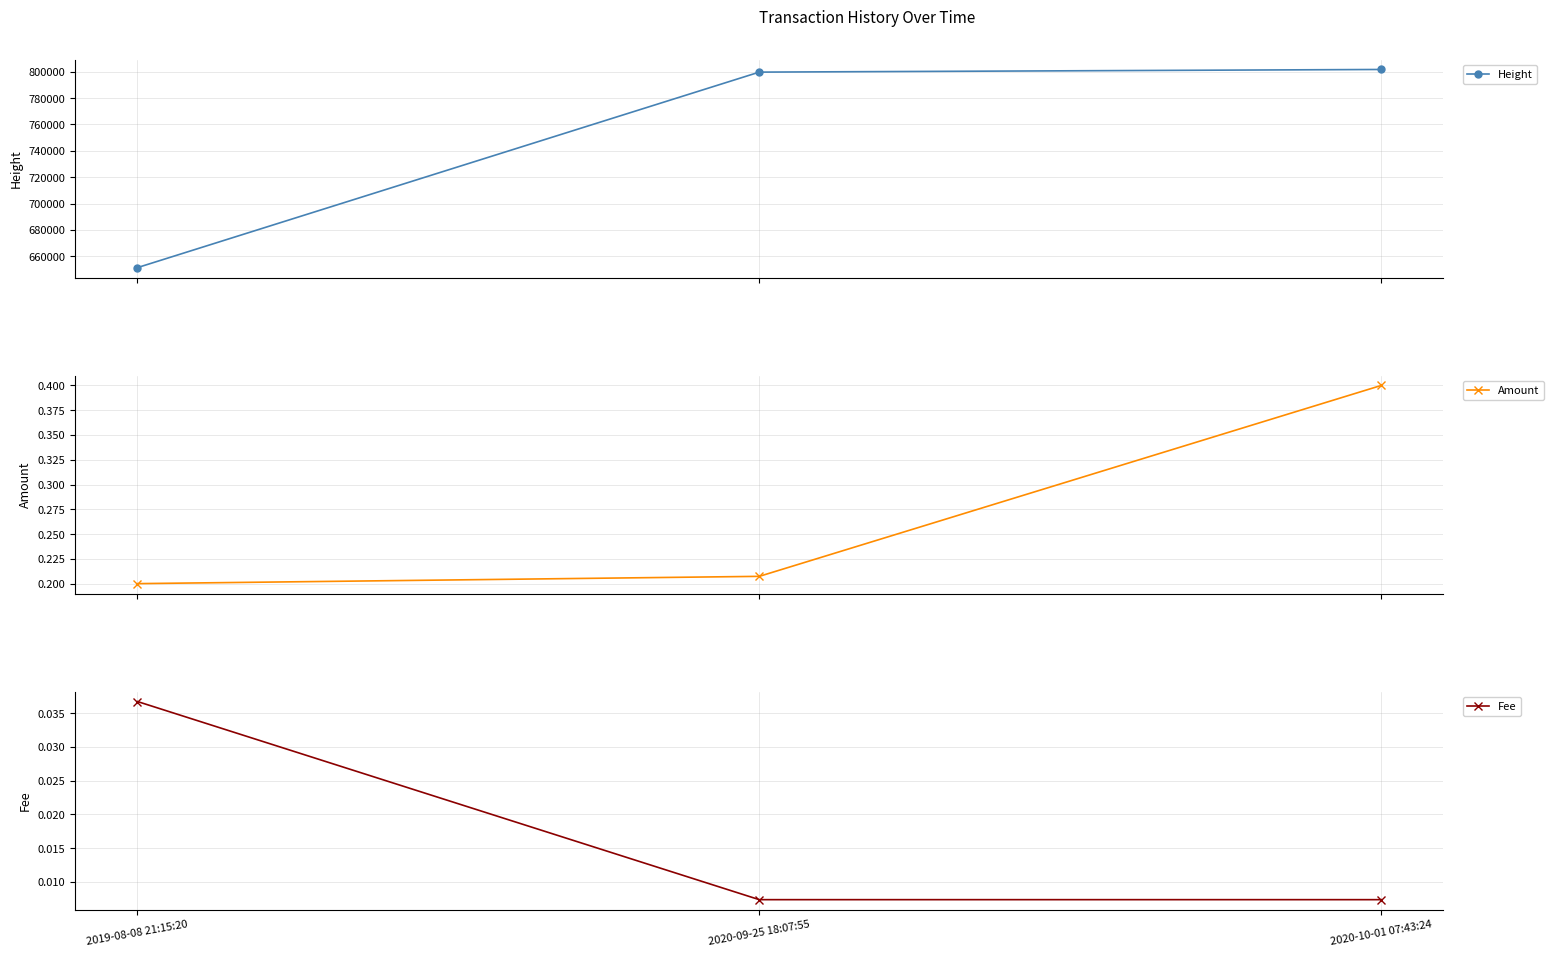

True or false: Height has a value of 929420.0 at 2019-08-08 21:15:20.

False